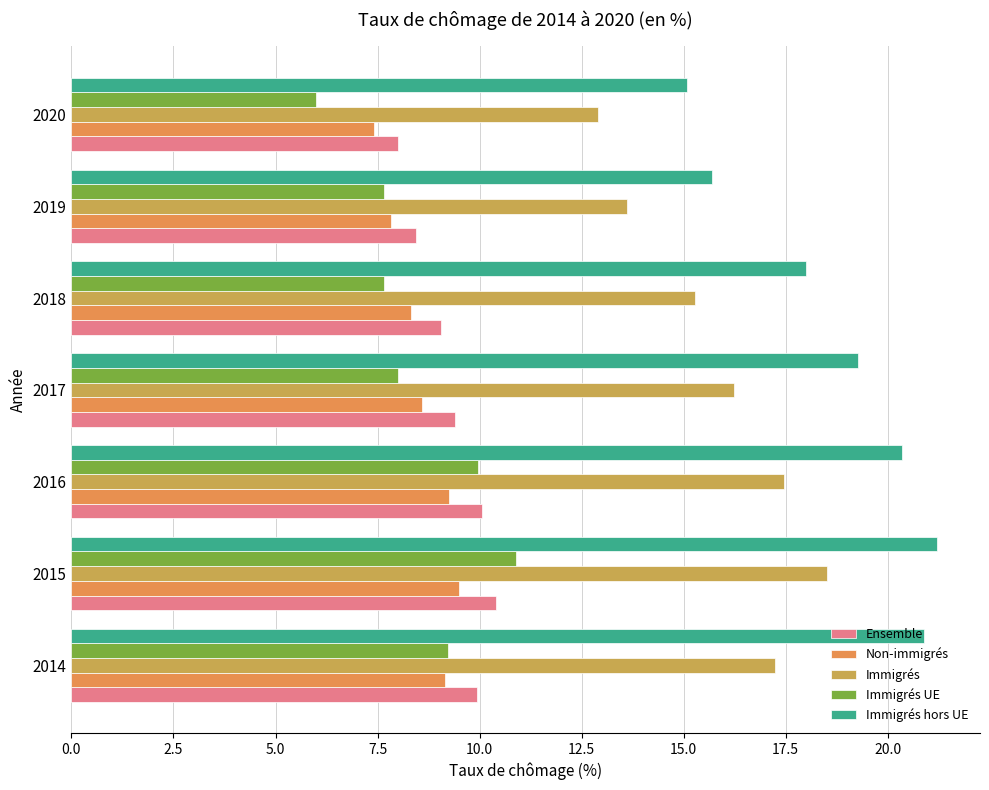

List the series in order of their peak value, lowest first.

Non-immigrés, Ensemble, Immigrés UE, Immigrés, Immigrés hors UE